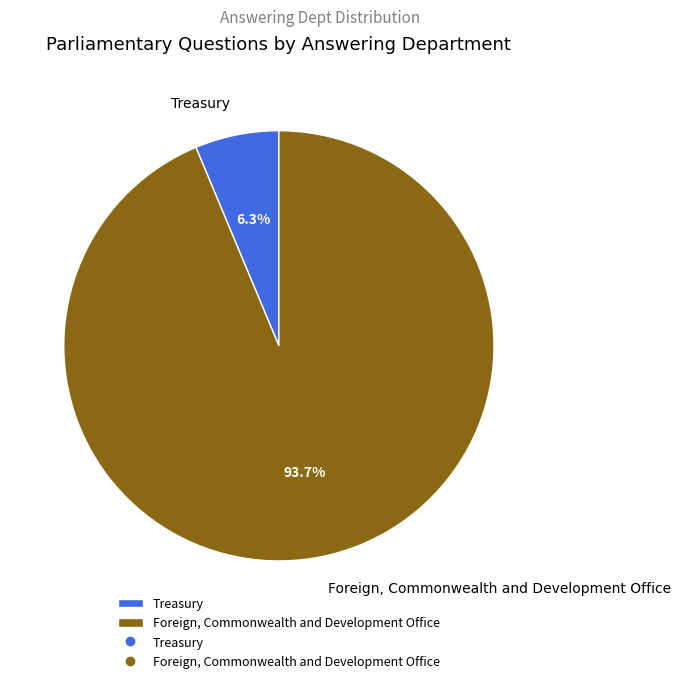

Which has a higher value, Foreign, Commonwealth and Development Office or Treasury?

Foreign, Commonwealth and Development Office